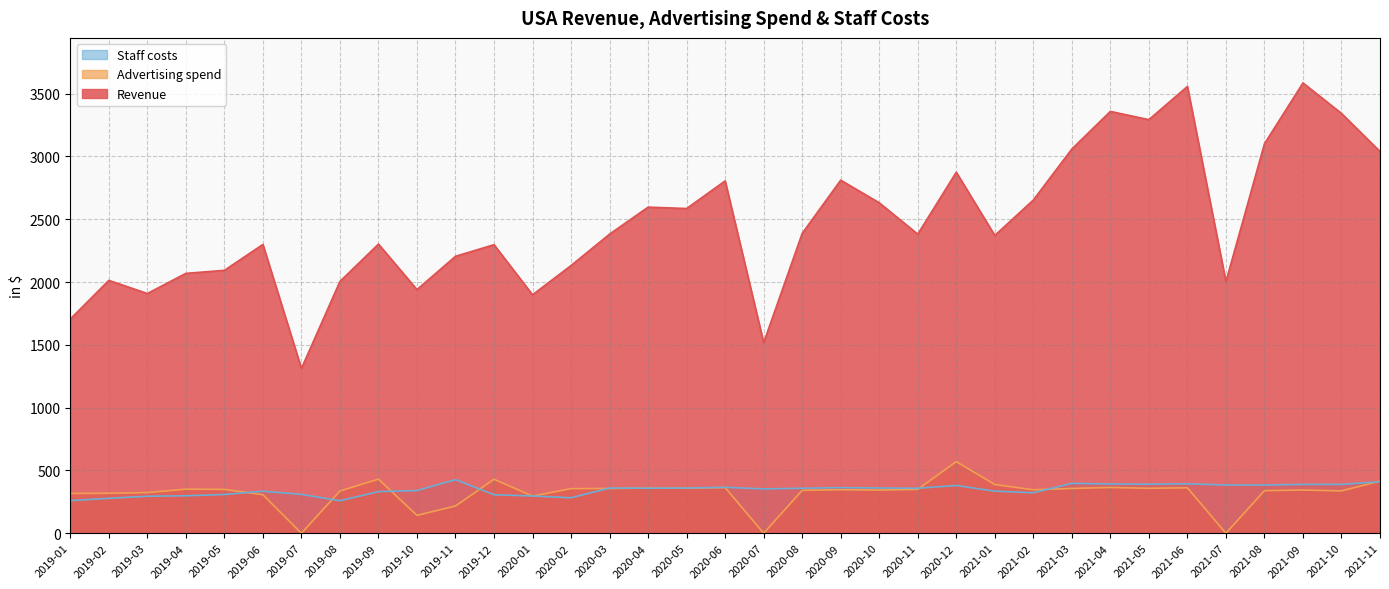

What position from the right is 2021-05?

7